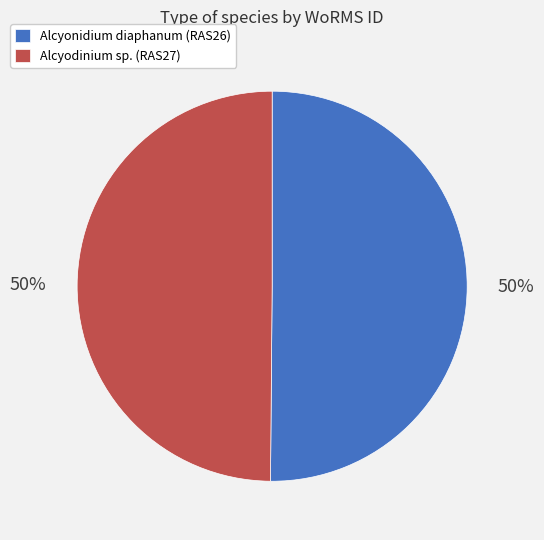

To the nearest percent, what is the combined percentage of Alcyonidium diaphanum (RAS26) and Alcyodinium sp. (RAS27)?

100%